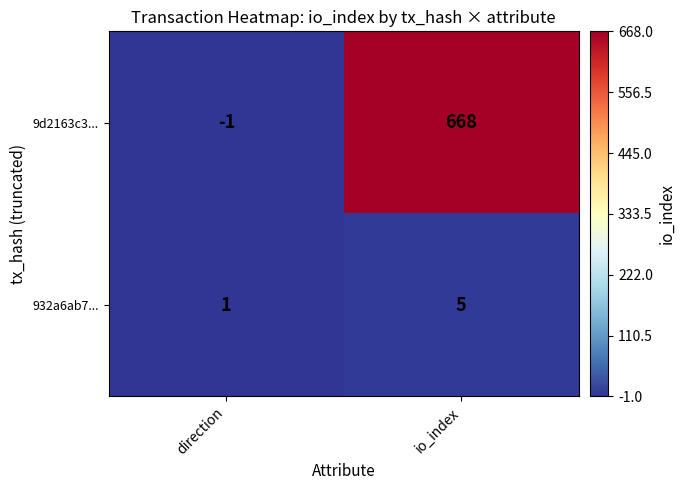

List the series in order of their peak value, highest first.

9d2163c3..., 932a6ab7...